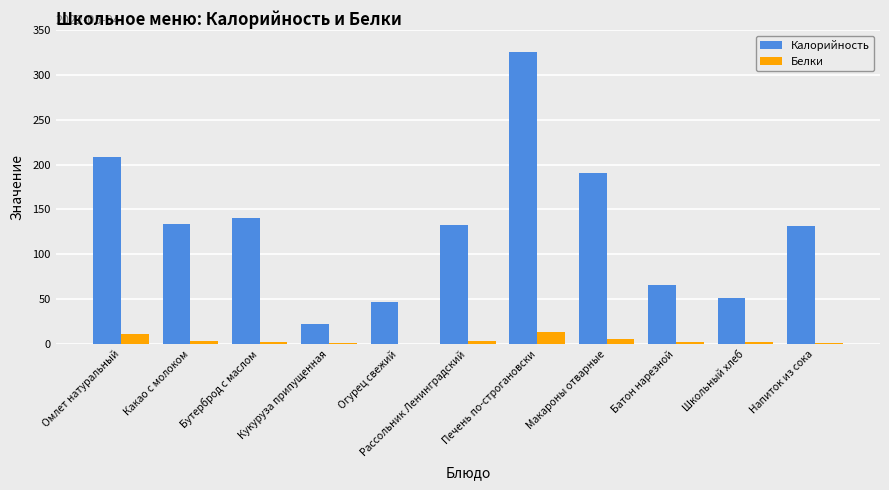

At which category is the sum across all series the highest?

Печень по-строгановски